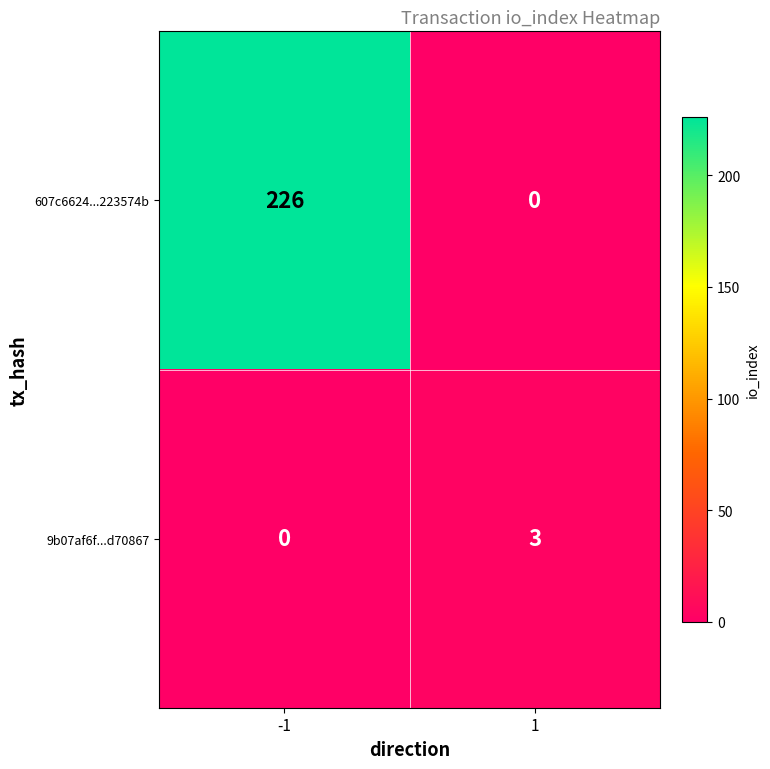

Which series has the largest total across all categories?

607c6624...223574b